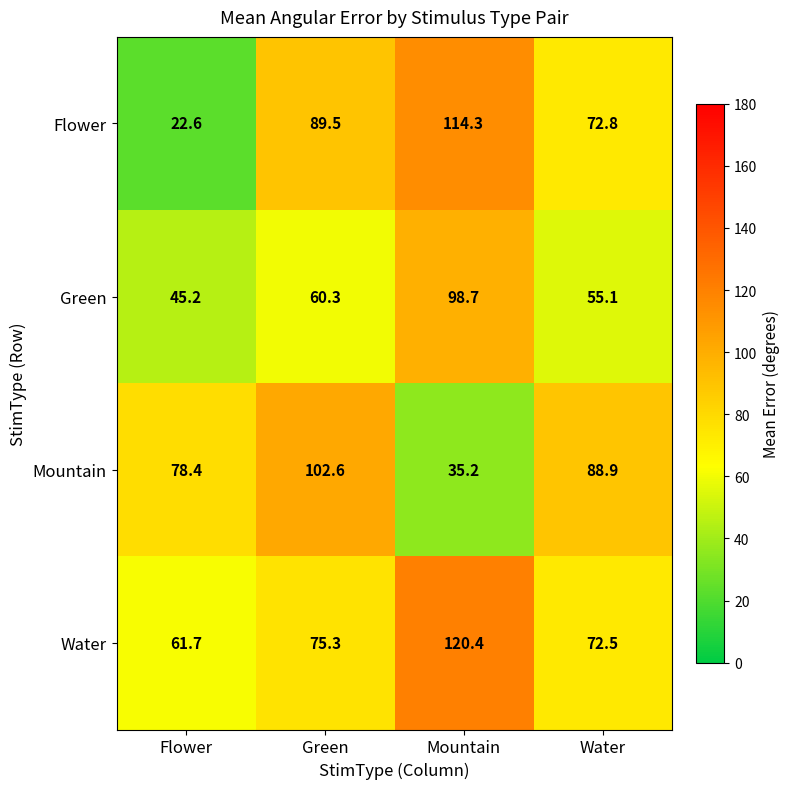

How many series are shown in this chart?

4